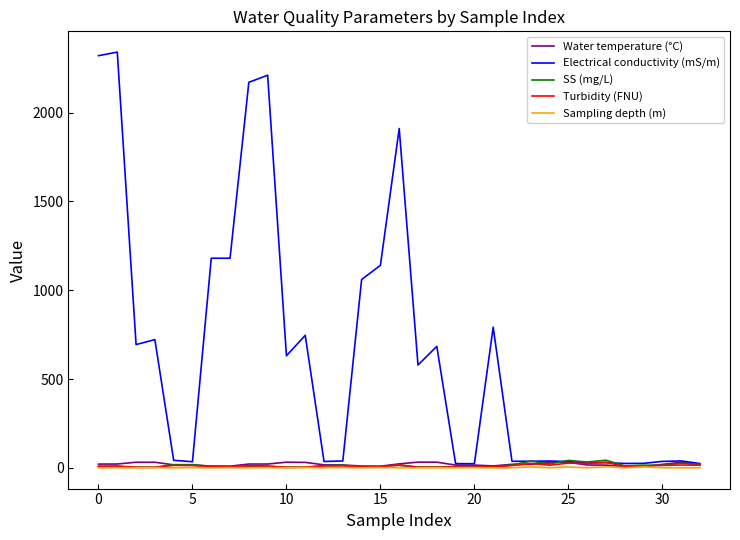

Which series has the largest total across all categories?

Electrical conductivity (mS/m)